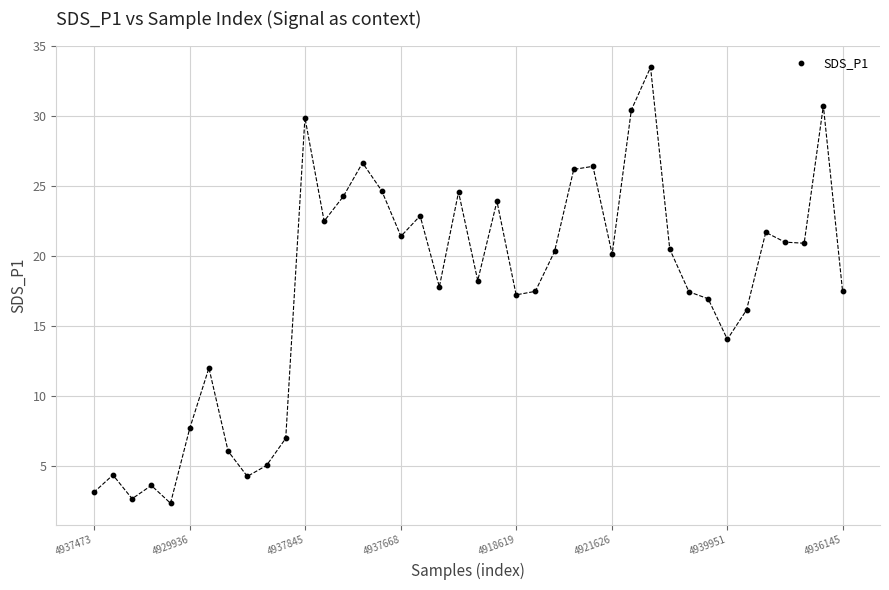

What is the range of Y values (max minus min)?

31.2